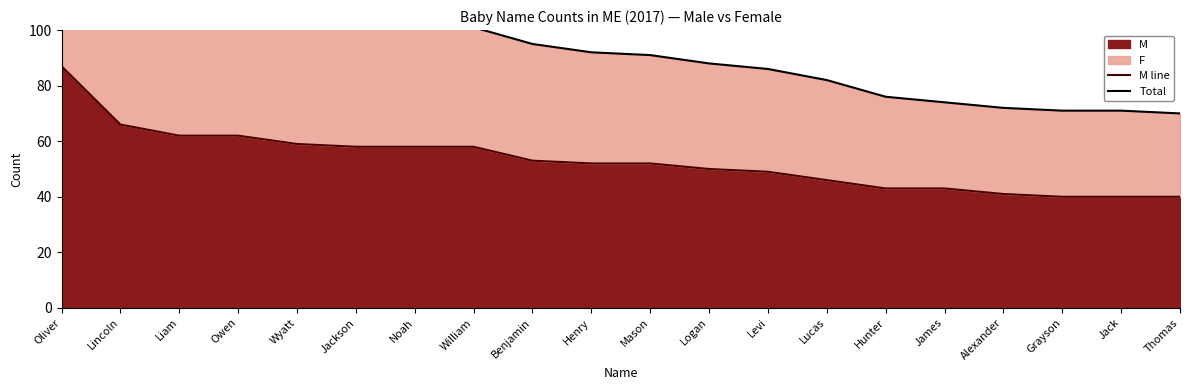

How many data points in Total are above 92?

9